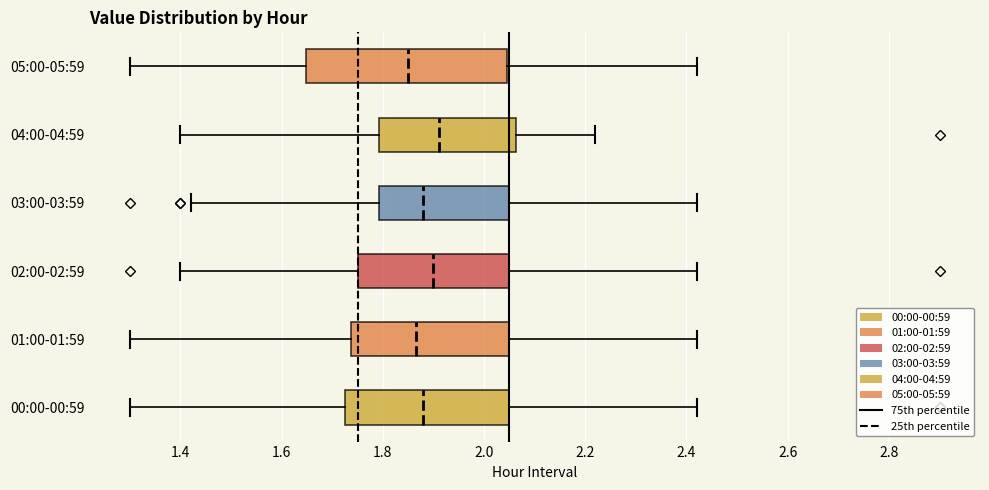

Where is the left edge of the box for 04:00-04:59 on the x-axis? The values are not printed on the chart, so give them approximately, as read against the axis.

1.80